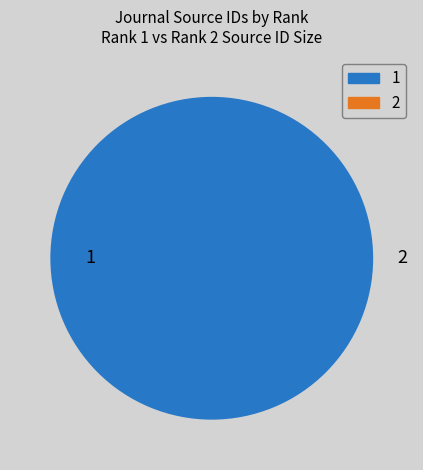

The 1 slice represents 100% of the pie. True or false?

True